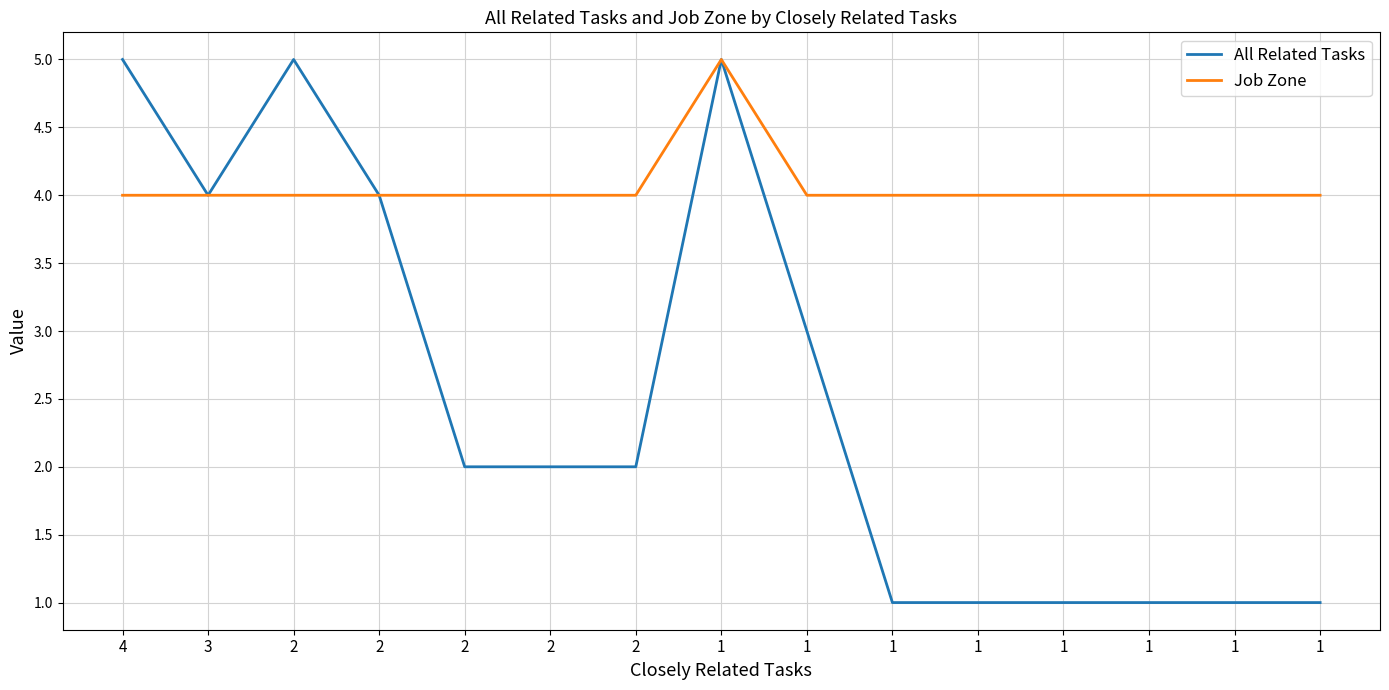

True or false: All Related Tasks and Job Zone intersect in this chart.

False